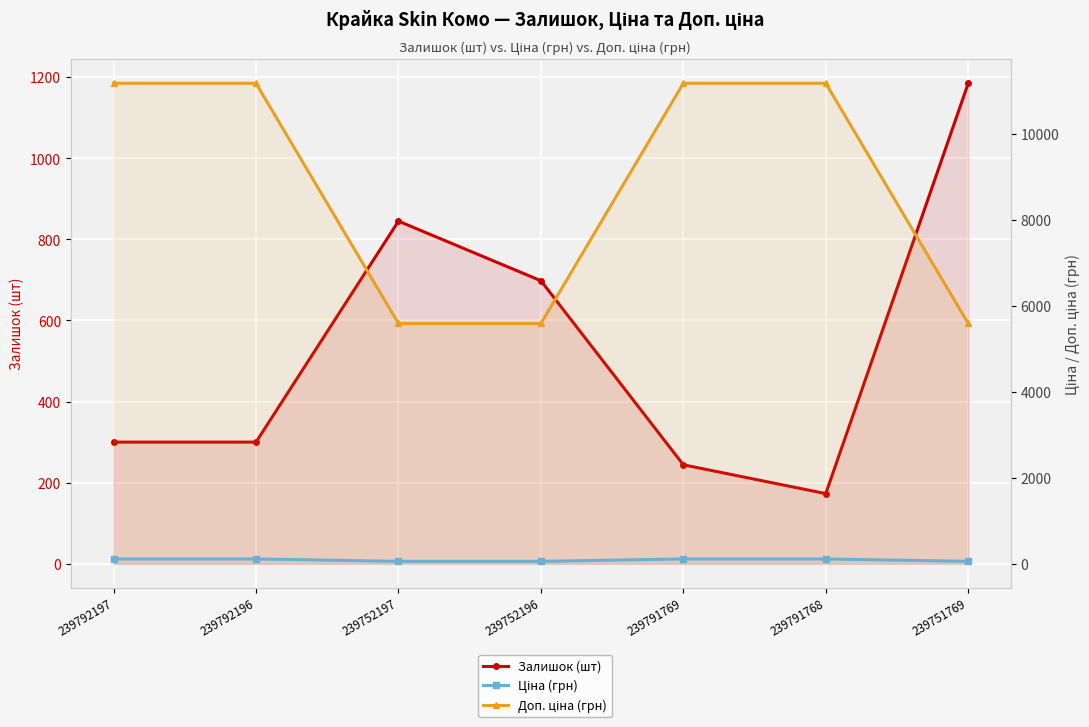

Which category has the lowest value across all series?

239752197